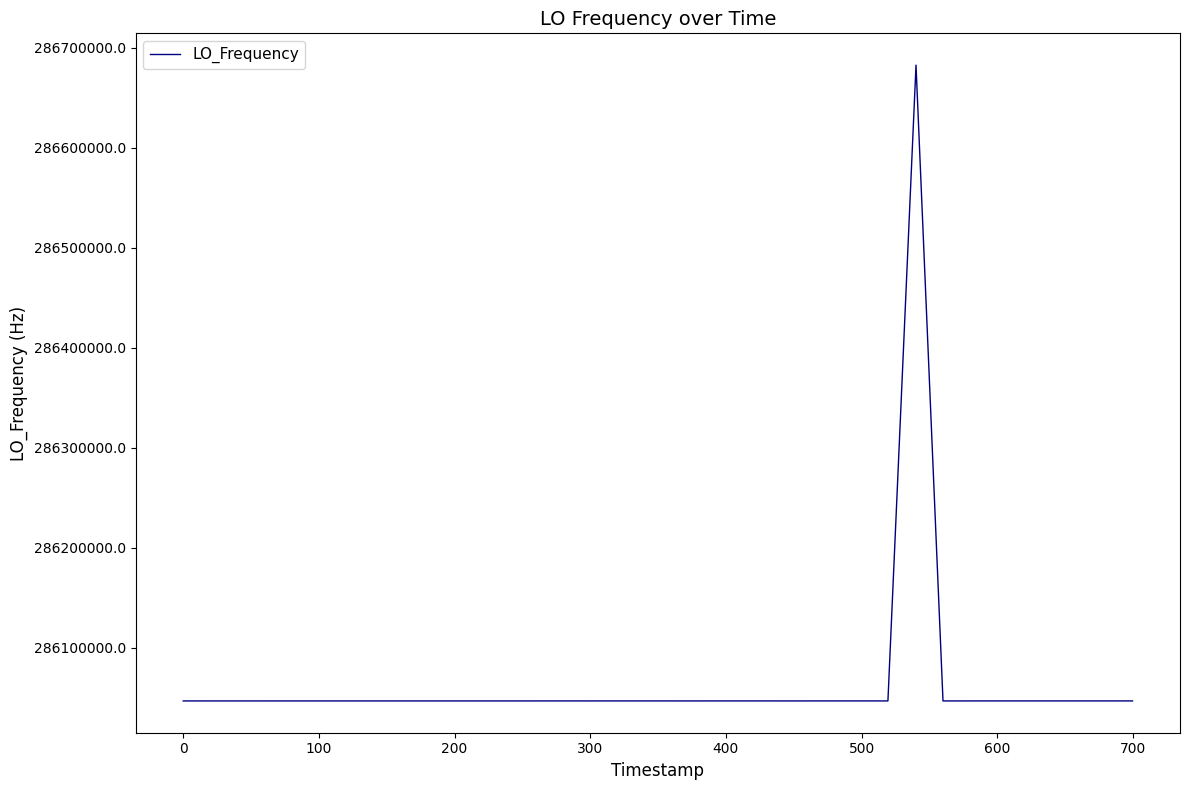

True or false: there are more than 2 points higher than both neighbors.

True